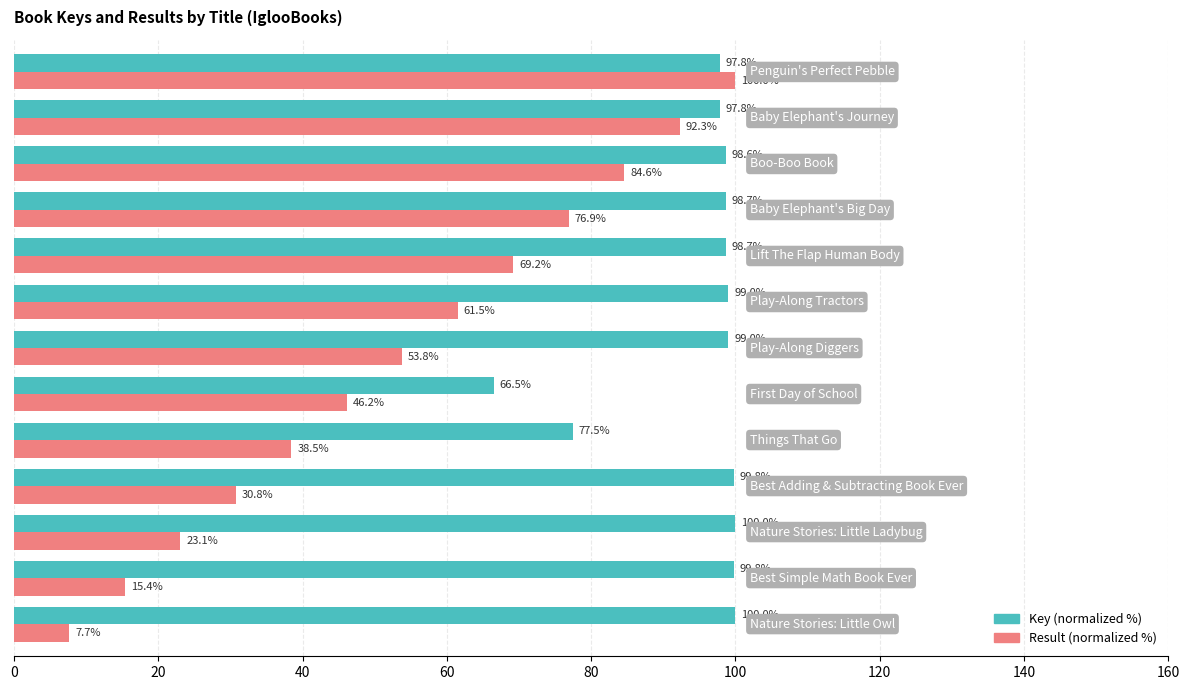

Which series has the widest spread of values?

Result (normalized %)